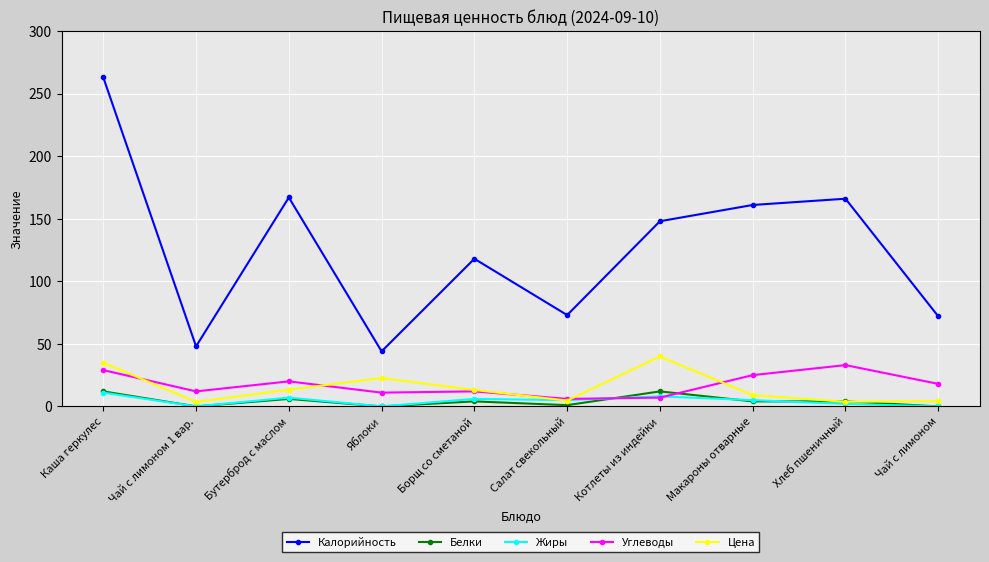

True or false: Углеводы and Калорийность intersect in this chart.

False